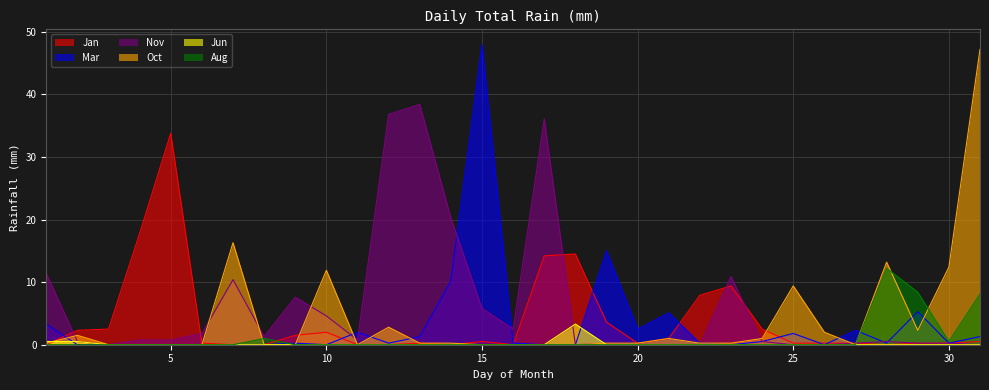

Is it true that Aug equals 0.0 at 14?

True